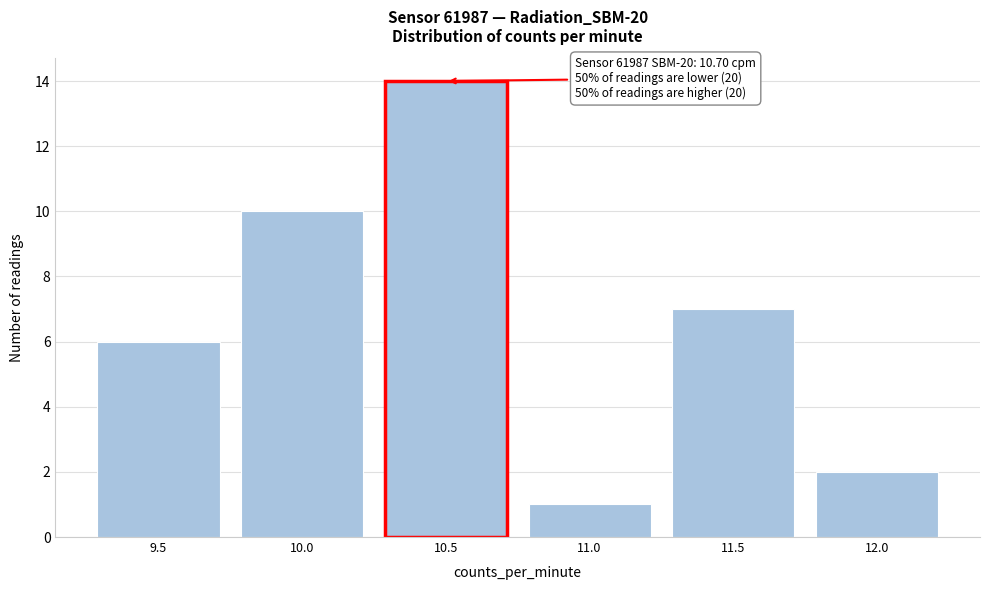

Reading left to right, transcribe all the data shown in this chart.

6	10	14	1	7	2